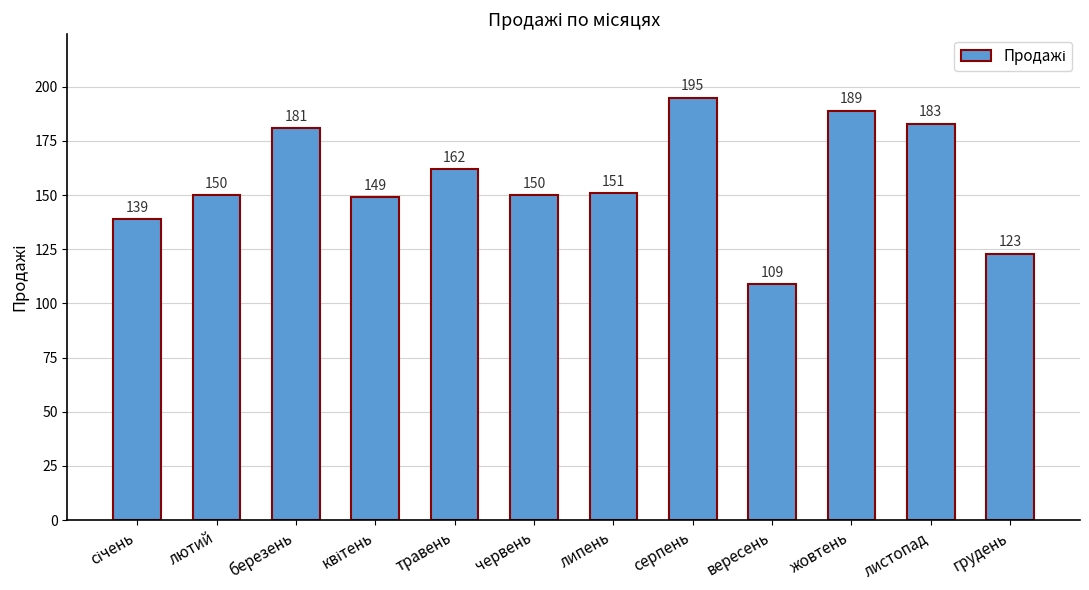

What is the value of the 4th bar from the left?

149